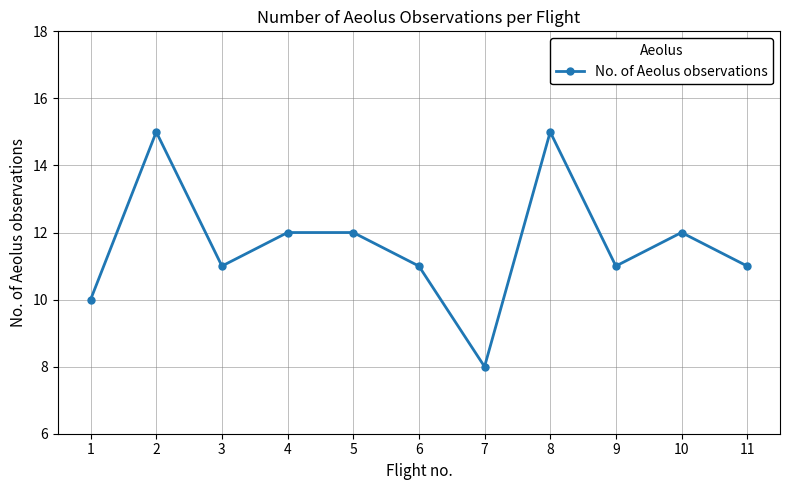

What is the sum of all values?

128